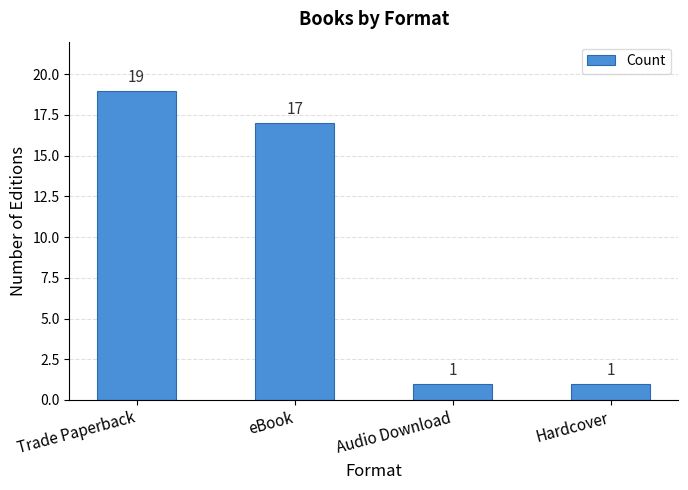

Count the number of categories in the chart.

4